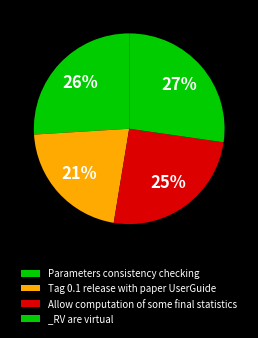

Is it true that Allow computation of some final statistics is 19% of the pie?

False